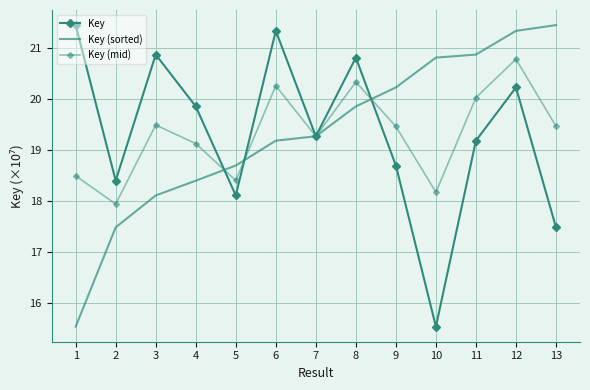

The Key (mid) series shows 28.1 at 12. True or false?

False